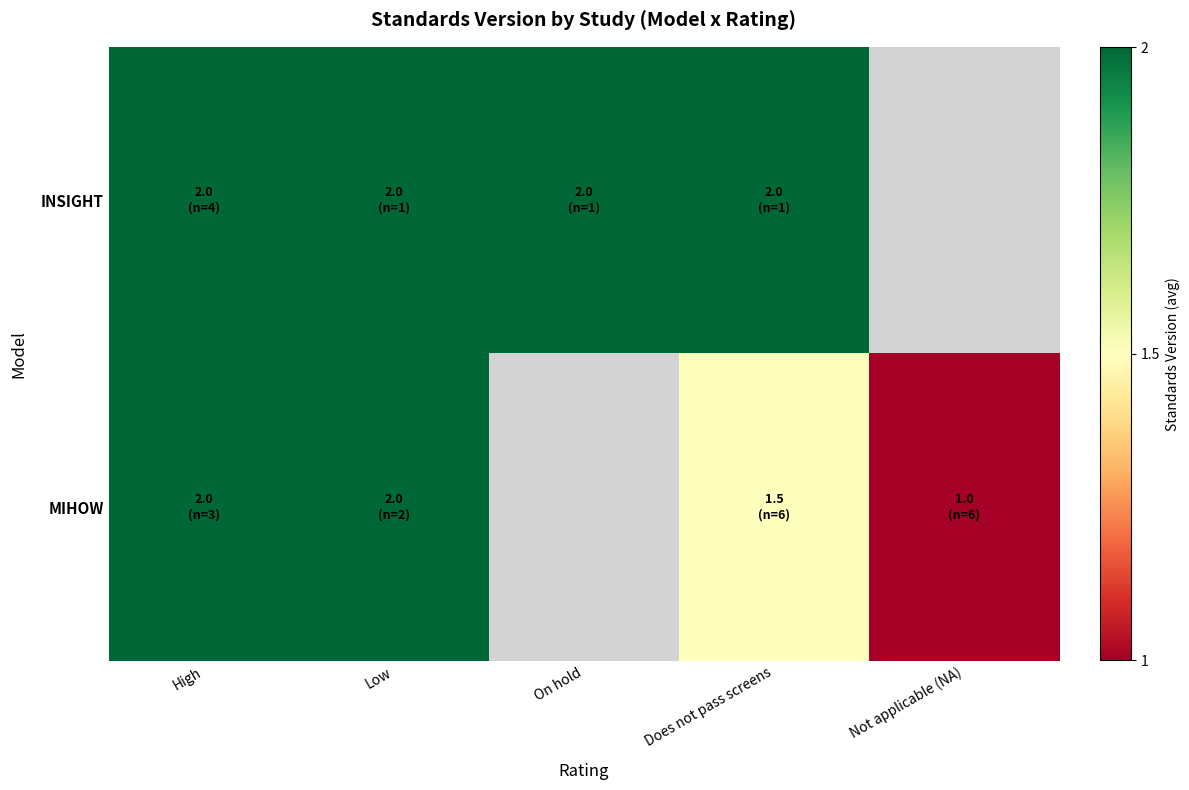

How many values in MIHOW are above zero?

4